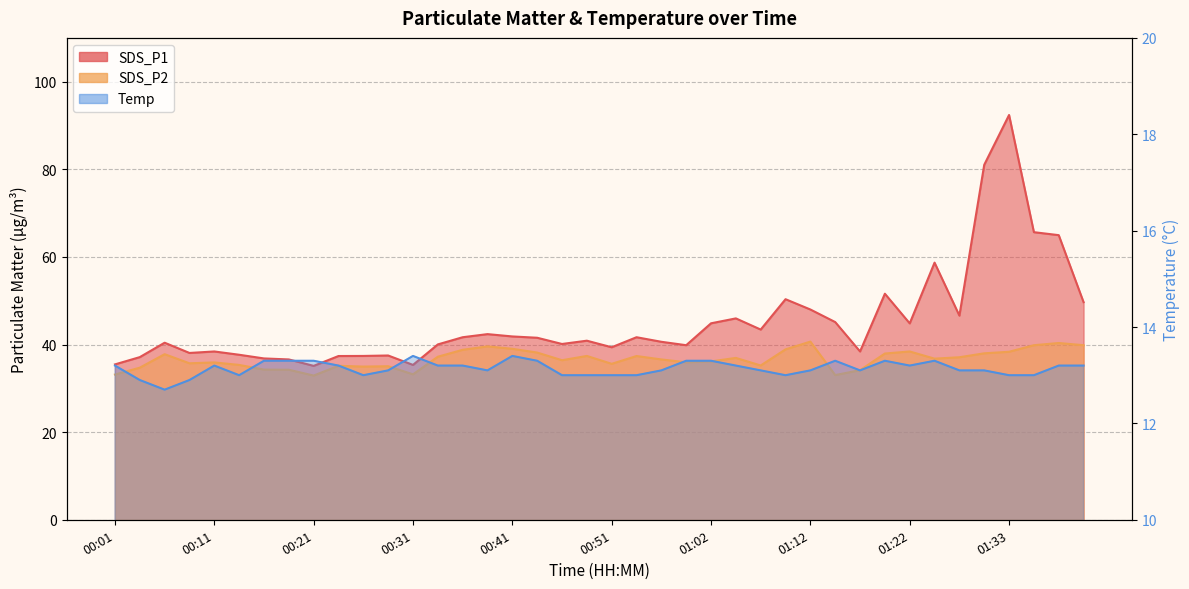

What is the maximum value for SDS_P2?

40.7